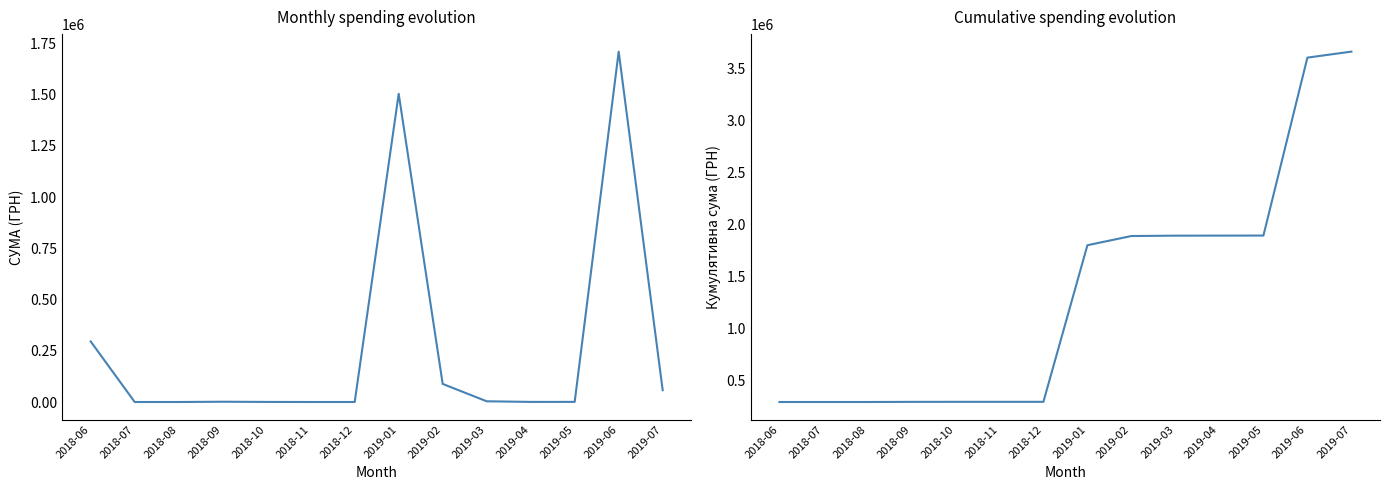

At which label does Кумулятивна сума (ГРН) reach its peak?

2019-07